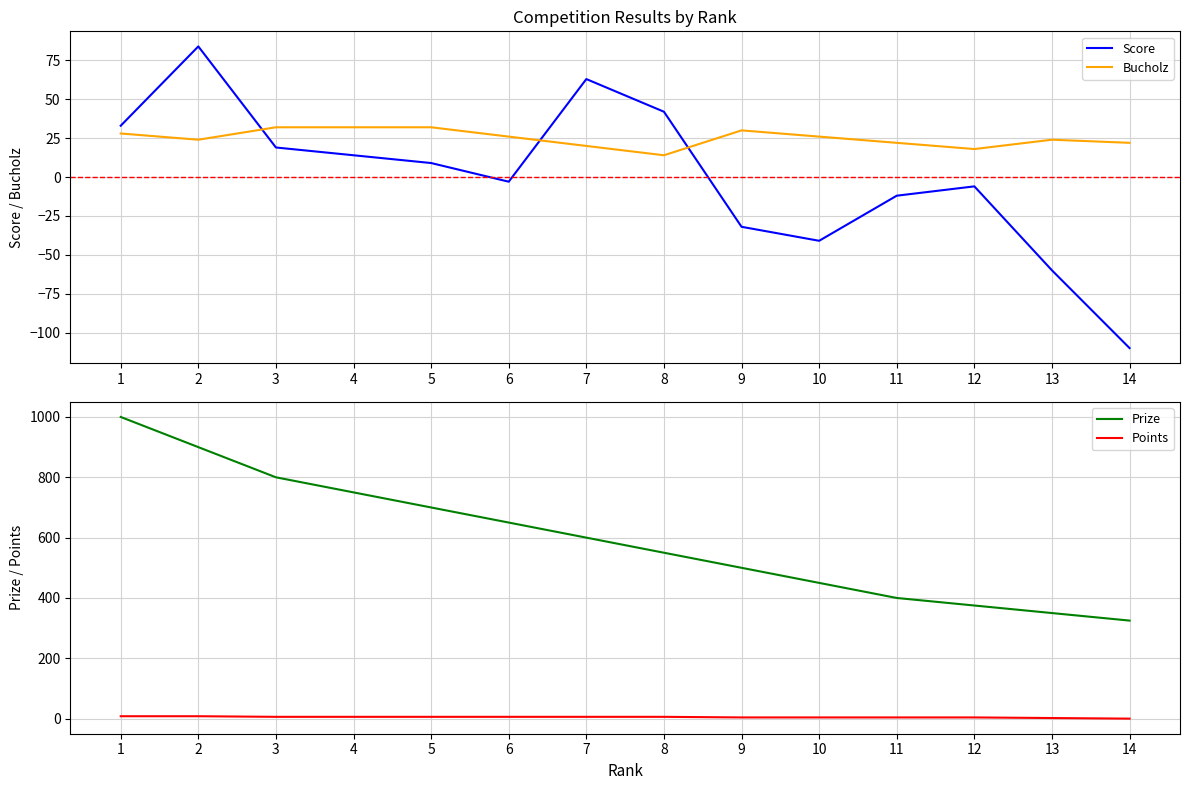

How many data points in Score are less than 9?

7